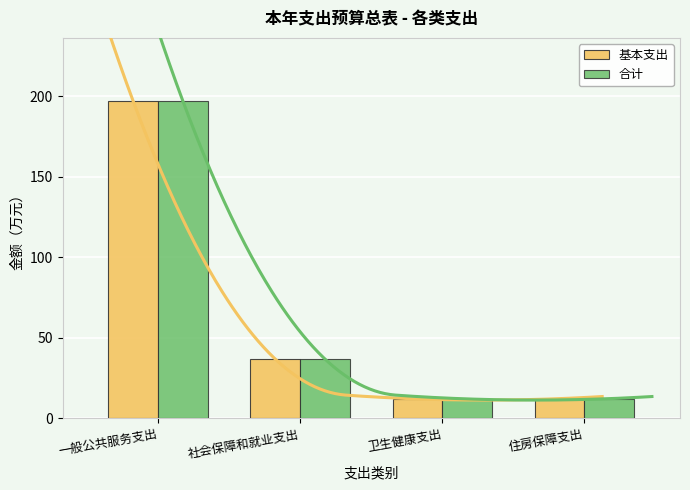

Which series has the widest spread of values?

基本支出